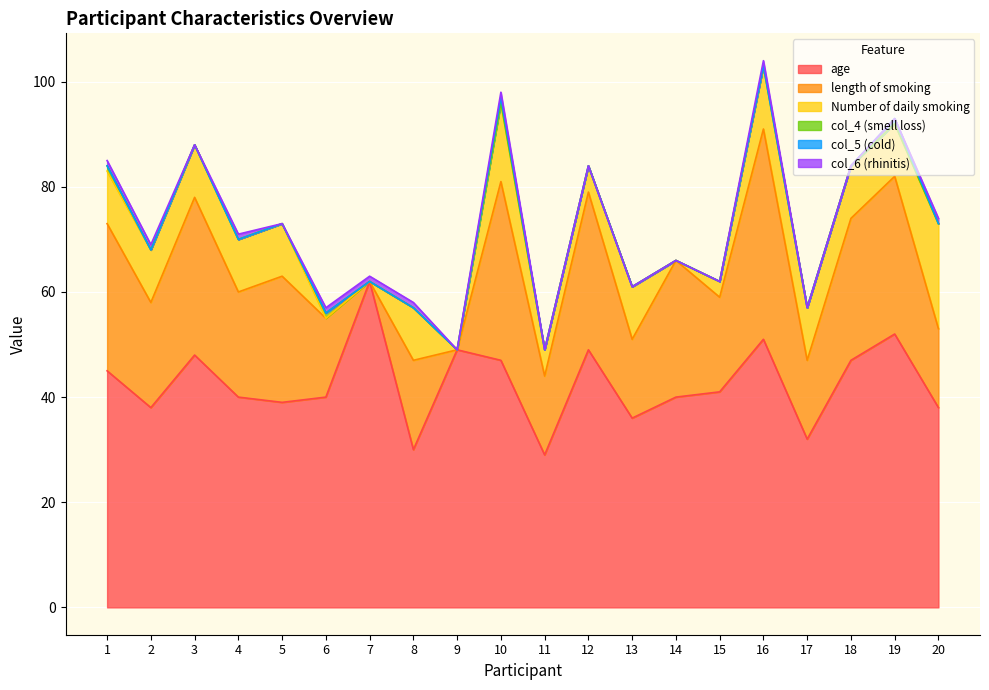

At which category is the sum across all series the highest?

16